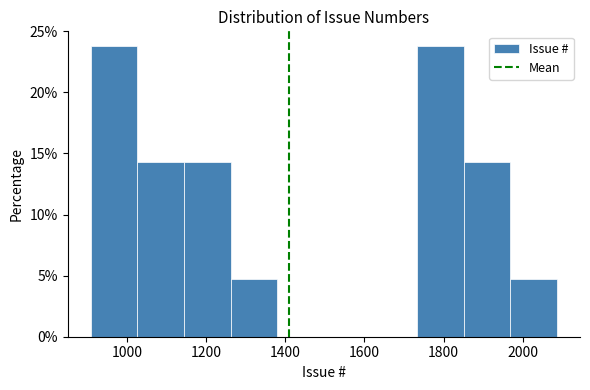

Reading left to right, list every bar in this chart as the range it spans on the x-axis followed by its height. Neither the bar edges nor the heights are printed on the chart, so give them approximately, as read against the axes.

900 to 1020: 24.0
1020 to 1140: 14.5
1140 to 1260: 14.5
1260 to 1380: 5.0
1380 to 1500: 0
1500 to 1620: 0
1620 to 1740: 0
1740 to 1860: 24.0
1860 to 1960: 14.5
1960 to 2080: 5.0